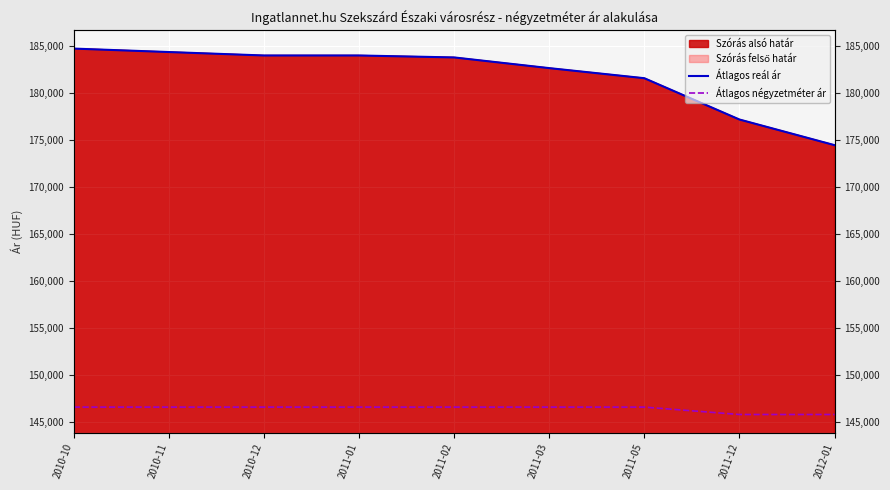

True or false: Átlagos reál ár and Átlagos négyzetméter ár cross at least once.

False